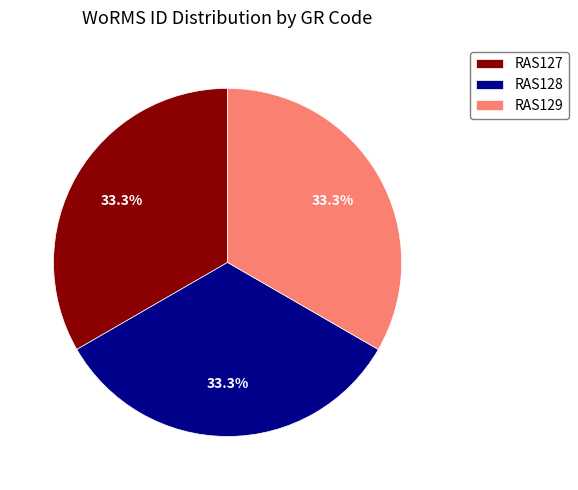

To the nearest percent, what percentage of the pie is RAS128?

33%